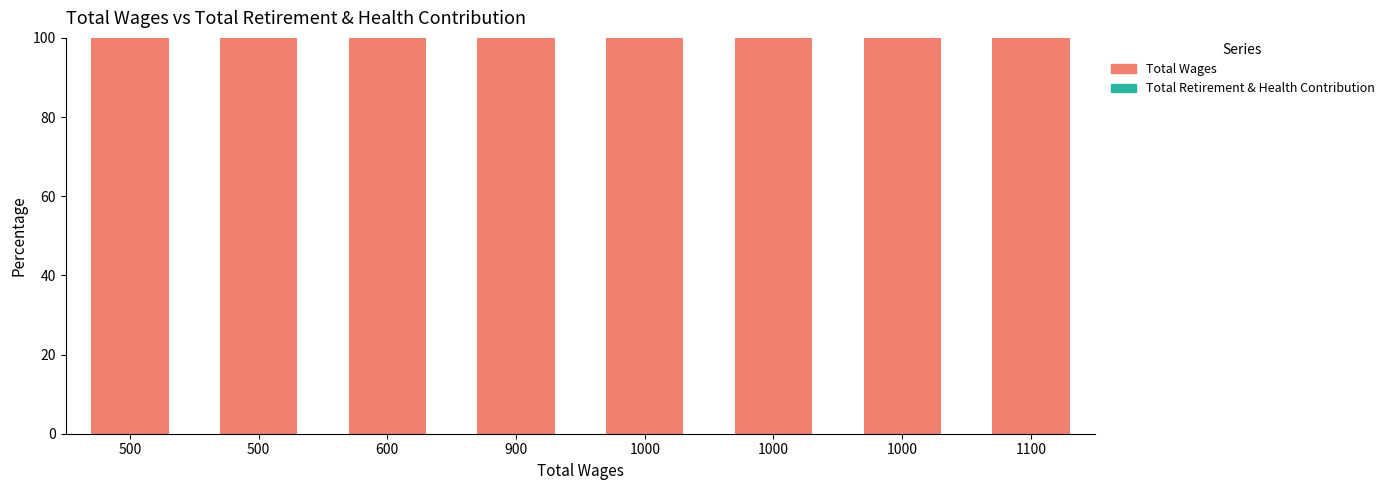

What are all the series names shown in the legend?

Total Retirement & Health Contribution, Total Wages